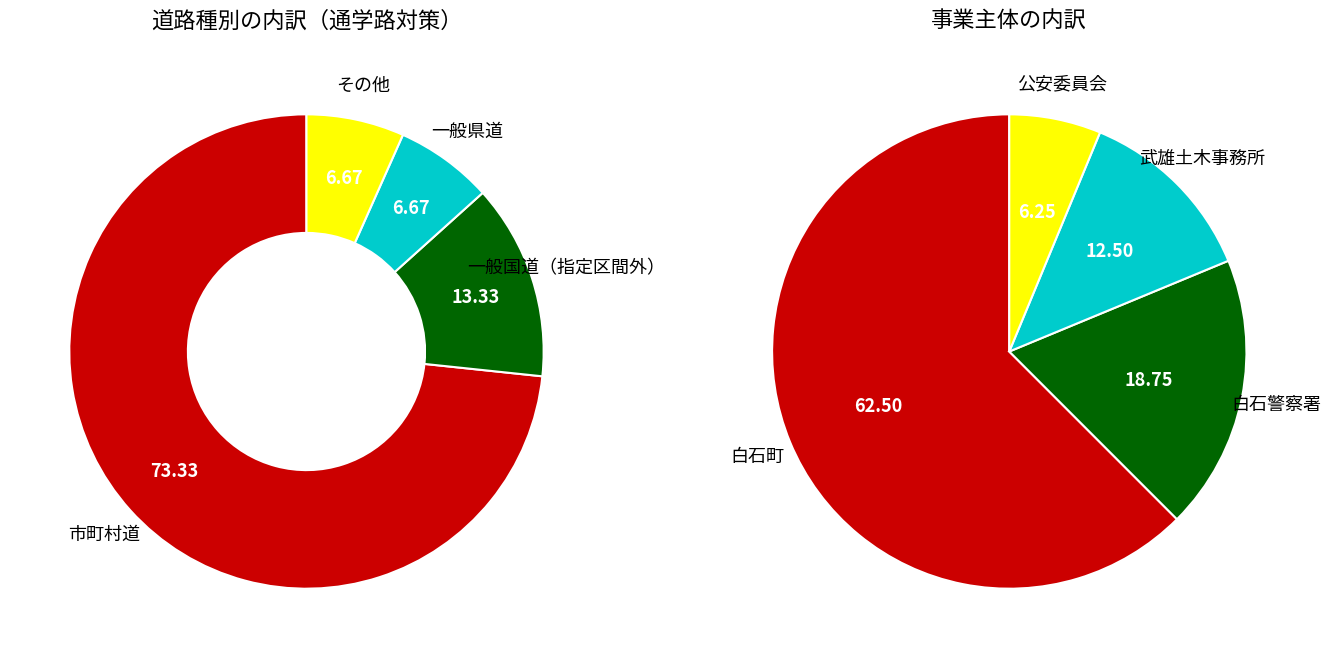

To the nearest percent, what is the average slice percentage?

25%